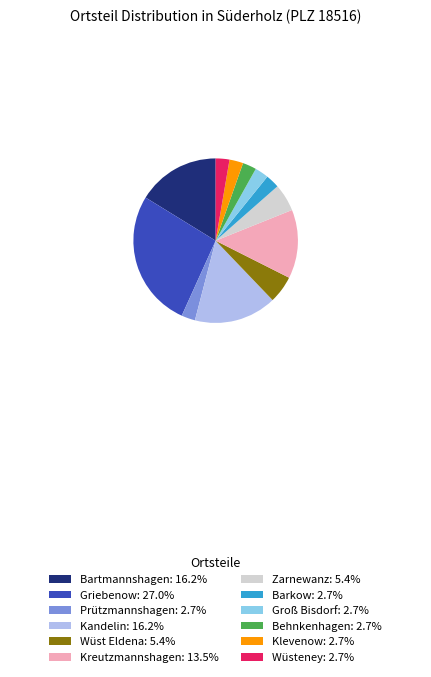

What is the ratio of the value at Kandelin: 16.2% to the value at Zarnewanz: 5.4%?

3.0